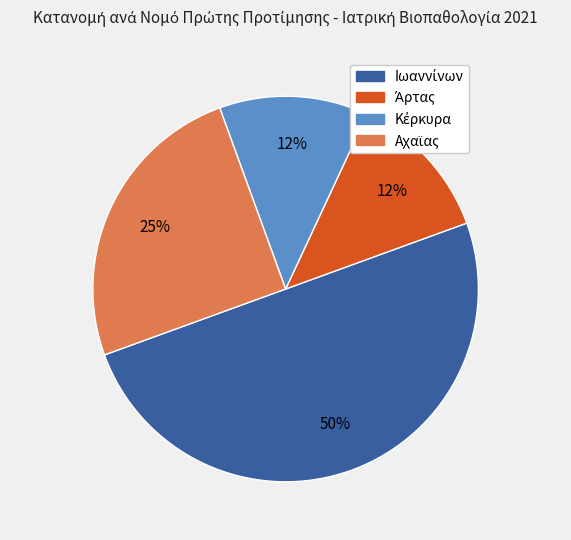

To the nearest percent, what is the average slice percentage?

25%